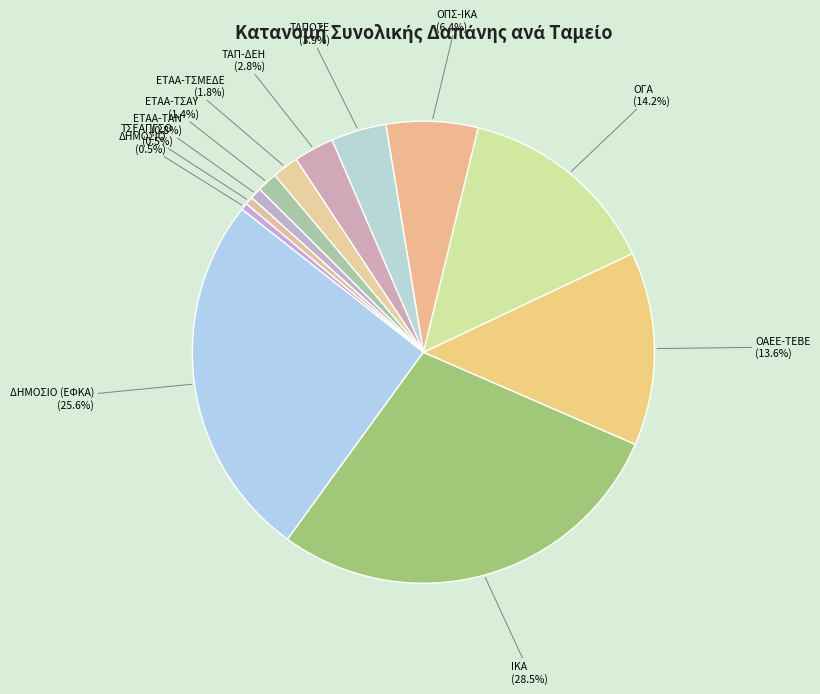

What is the total percentage of ΕΤΑΑ-ΤΣΜΕΔΕ and ΕΤΑΑ-ΤΑΝ?

2.6%